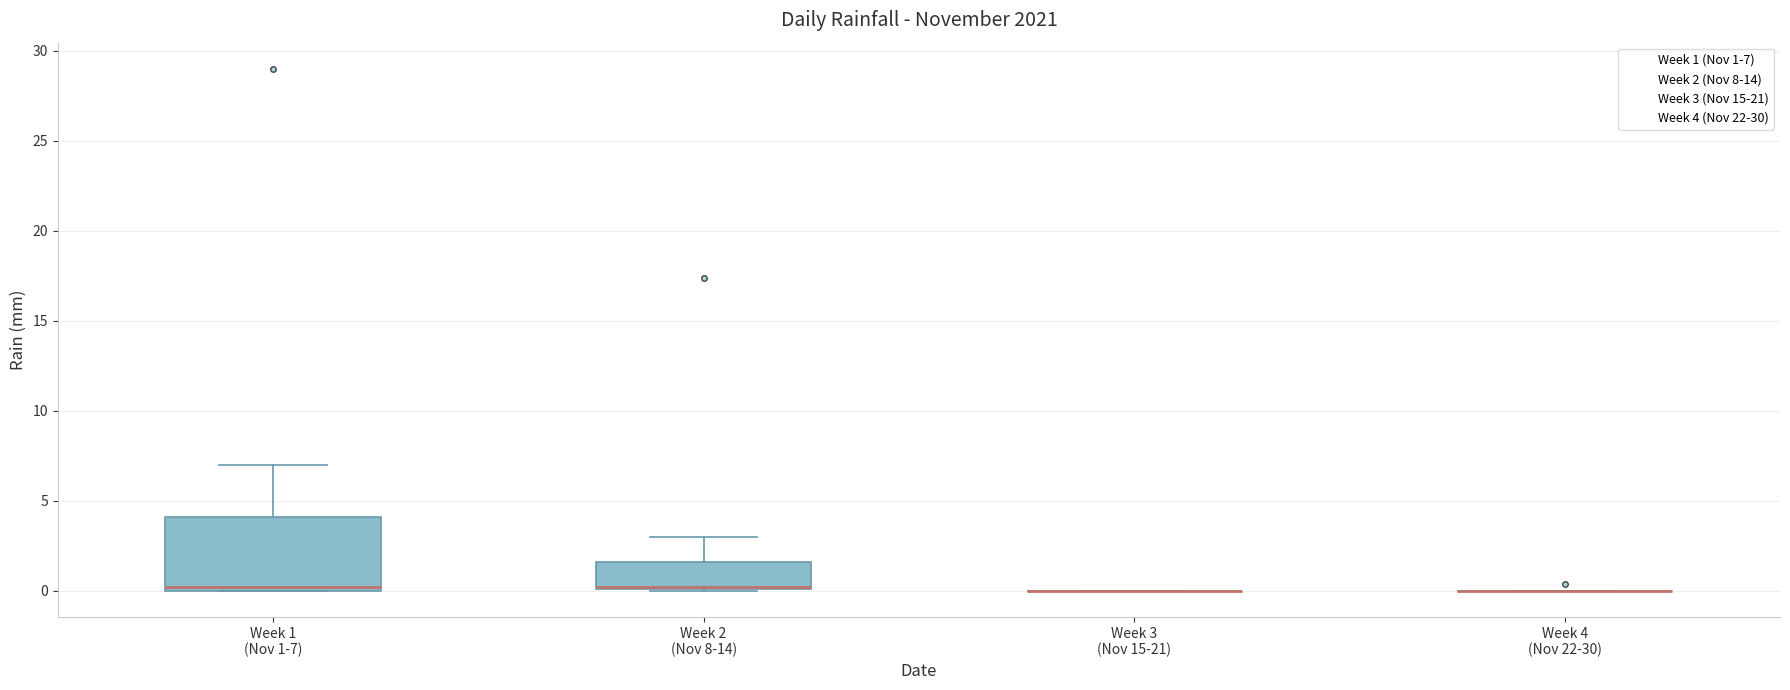

Comparing the boxes themselves (not the whiskers), which one is the tallest?

Week 1 (Nov 1-7)